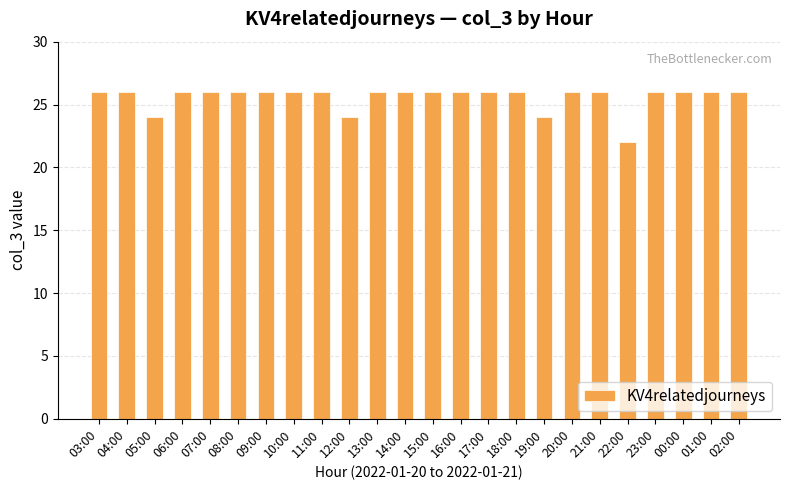

What is the label of the 21st bar from the left?

23:00